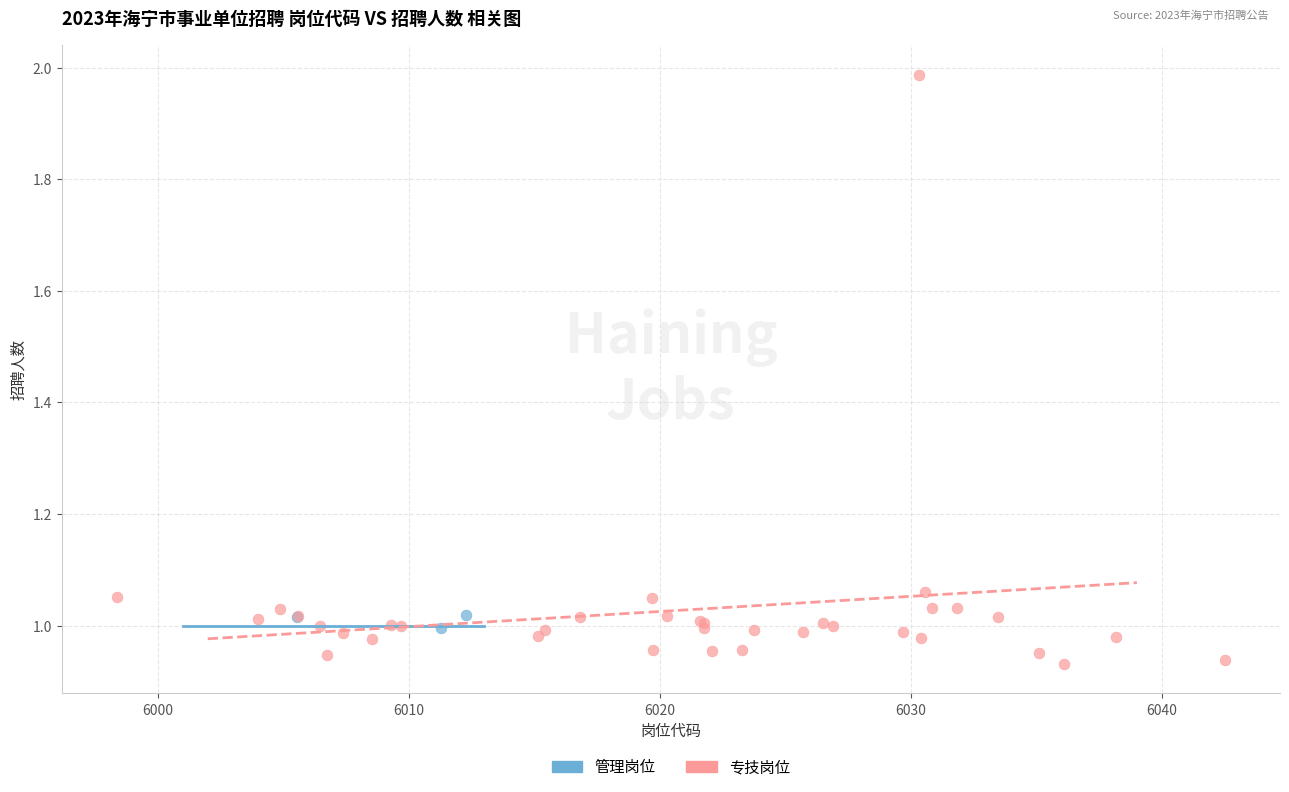

Which series has the largest Y range (max minus min)?

专技岗位